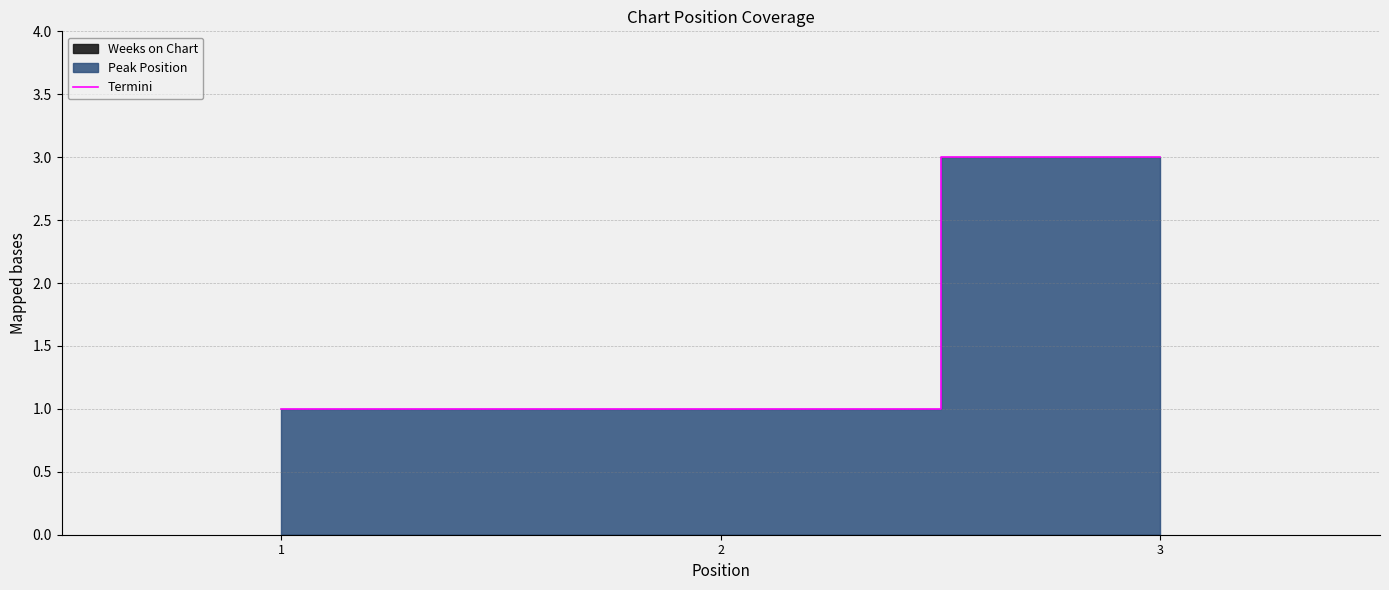

Is it true that the value at 2 is 1?

True